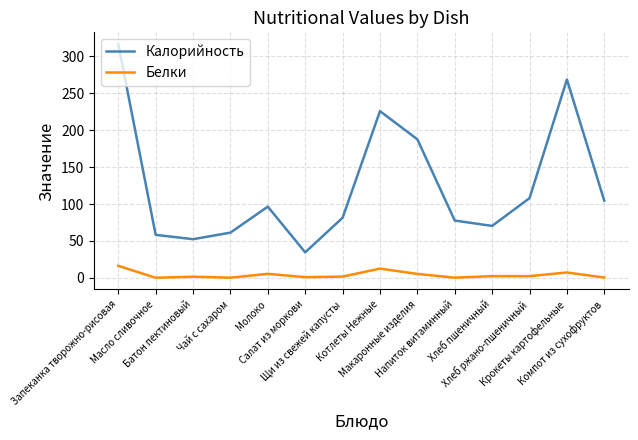

What is the lowest value of the Калорийность series?

34.5